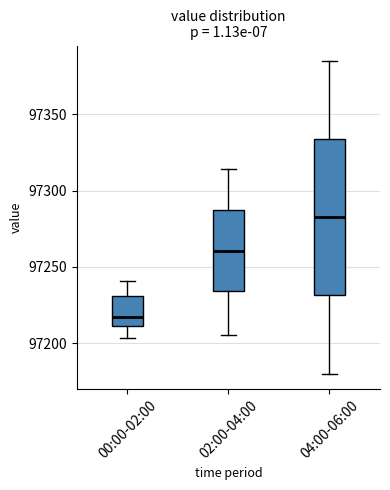

Reading left to right, transcribe this box plot: for each box, give where its median line is, the range the box spans, and where its two whiskers end, as read against the y-axis. The values are not printed on the chart, so give them approximately, as read against the axis.

00:00-02:00: median 97215, box 97210 to 97230, whiskers 97205 to 97240
02:00-04:00: median 97260, box 97235 to 97285, whiskers 97205 to 97315
04:00-06:00: median 97285, box 97230 to 97335, whiskers 97180 to 97385